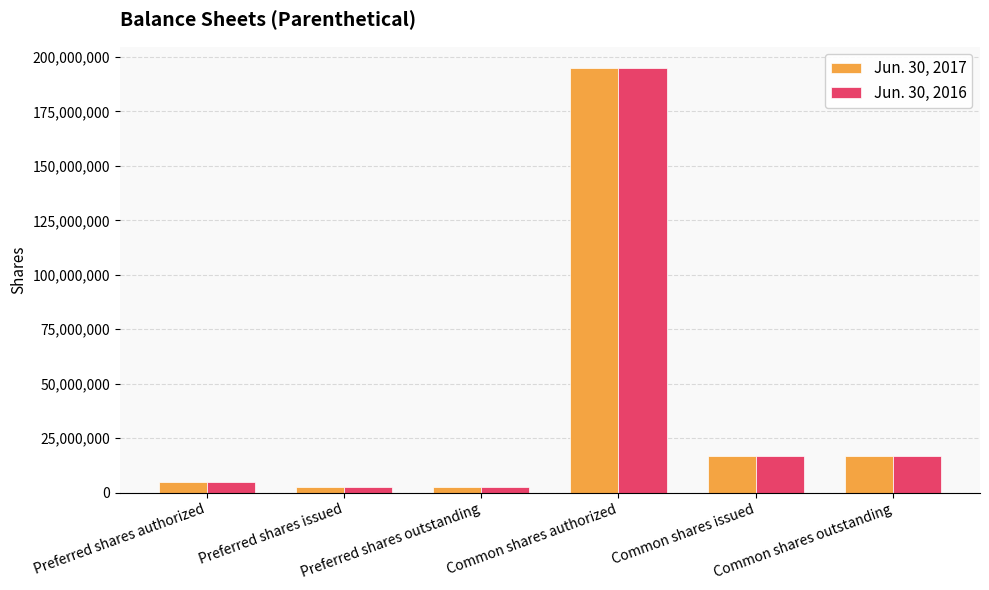

What is the maximum value for Jun. 30, 2017?

195000000